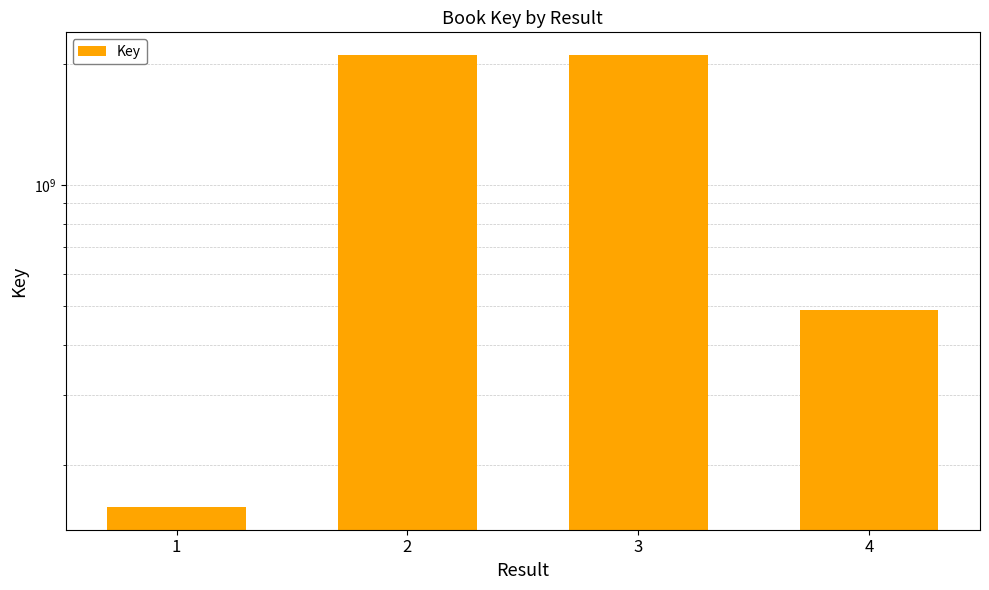

Count the number of values greater than 2105753615.

1